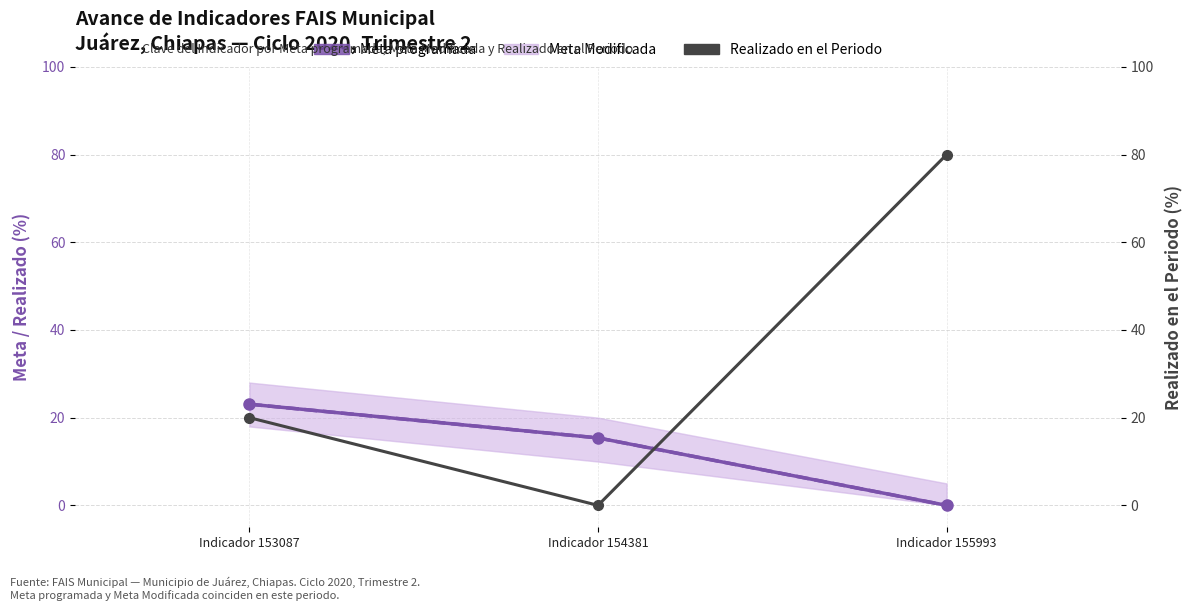

How many data points in Meta programada are above 15?

2